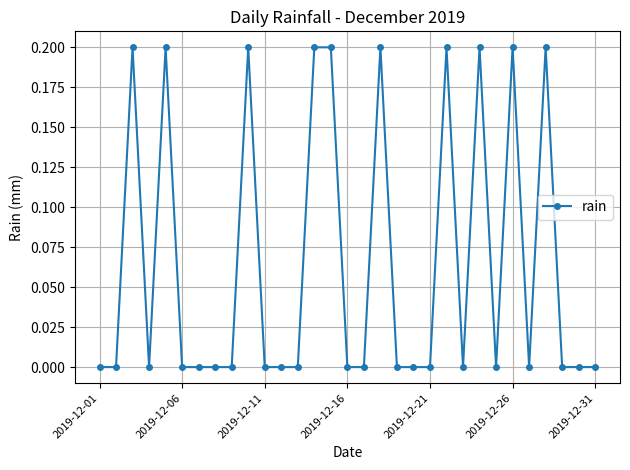

What is the value of the 5th point from the left?

0.2